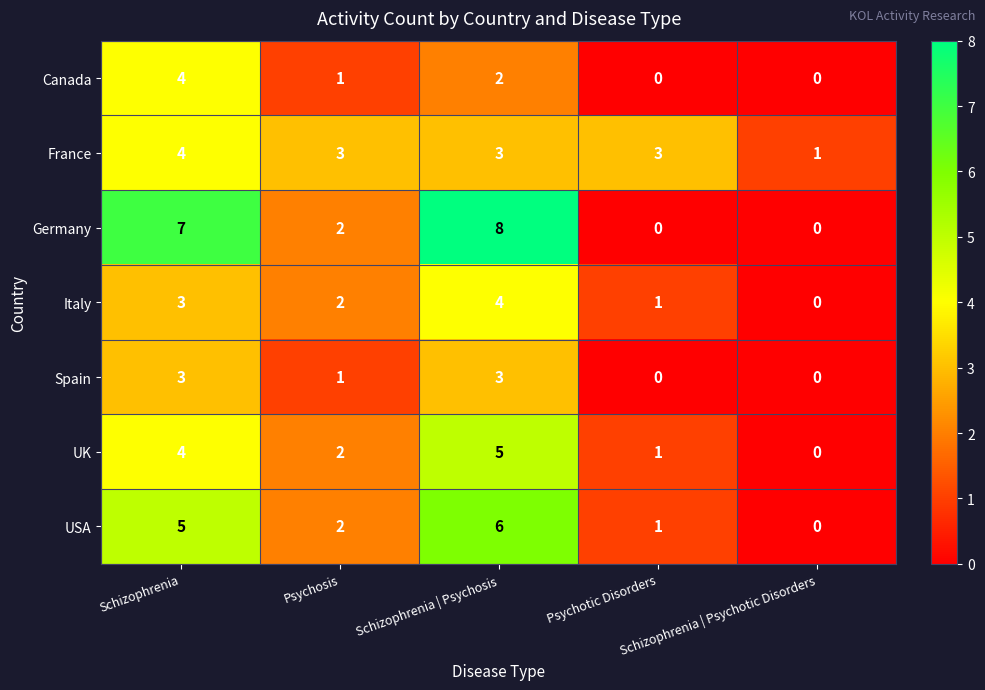

How many positive values does the Germany series have?

3